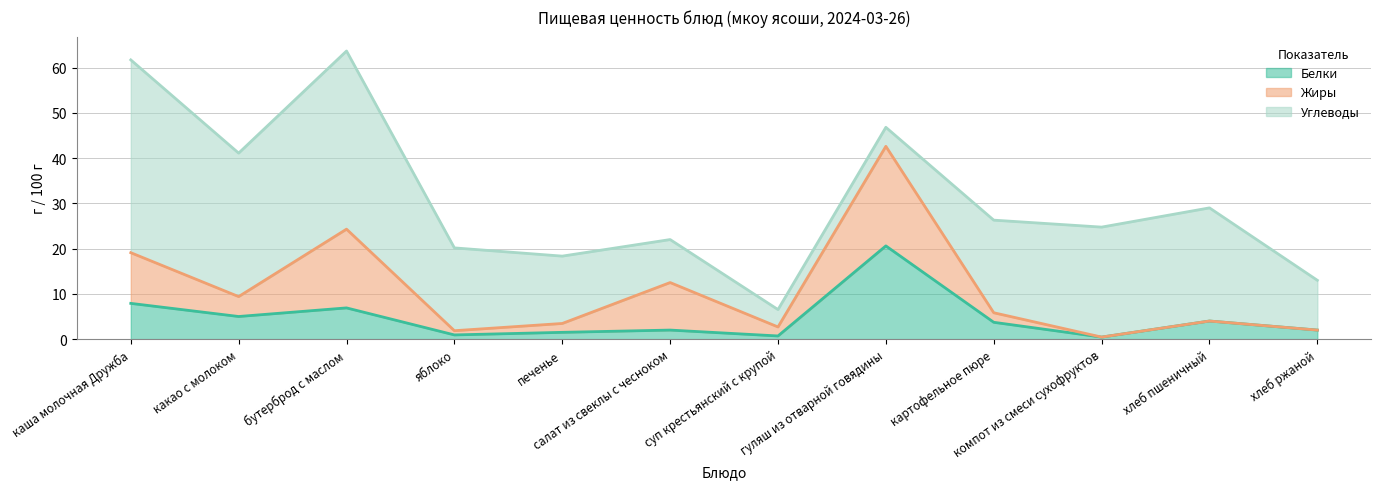

Is it true that Жиры equals 11.3 at гуляш из отварной говядины?

False